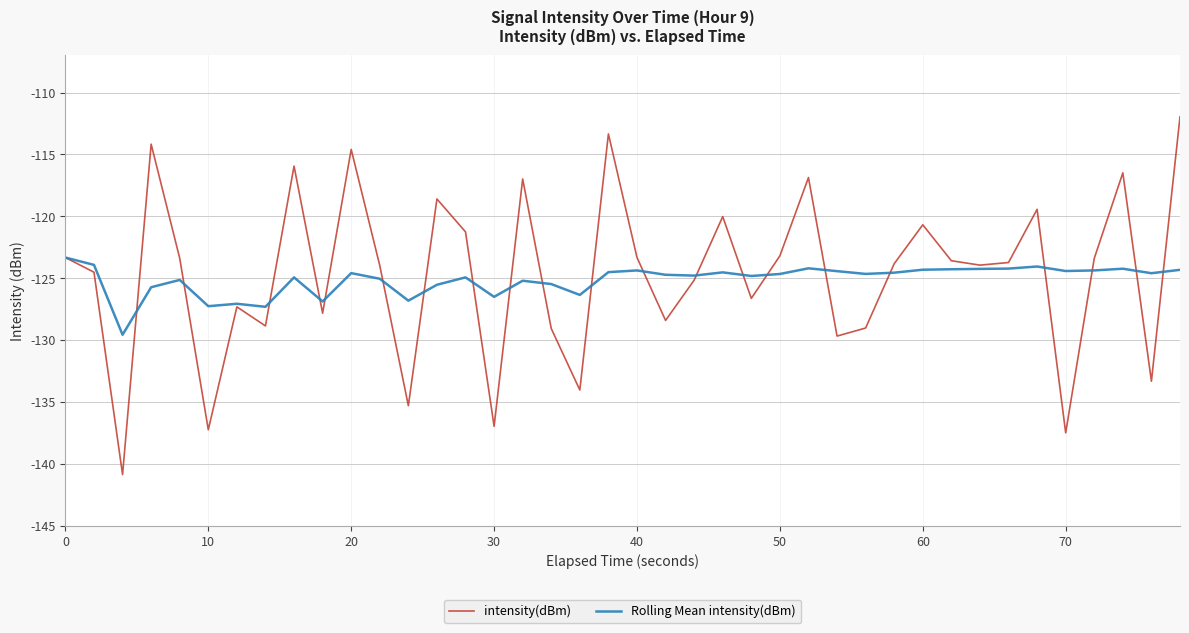

Rank the series by their average value, from lowest to highest.

Rolling Mean intensity(dBm), intensity(dBm)